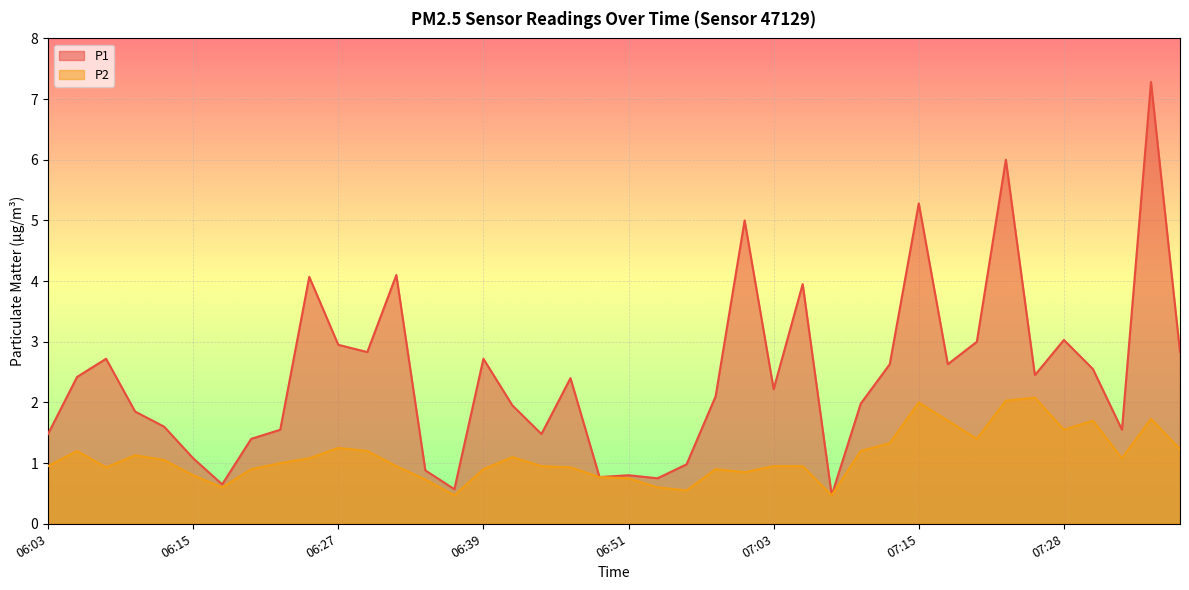

True or false: P2 and P1 cross at least once.

False